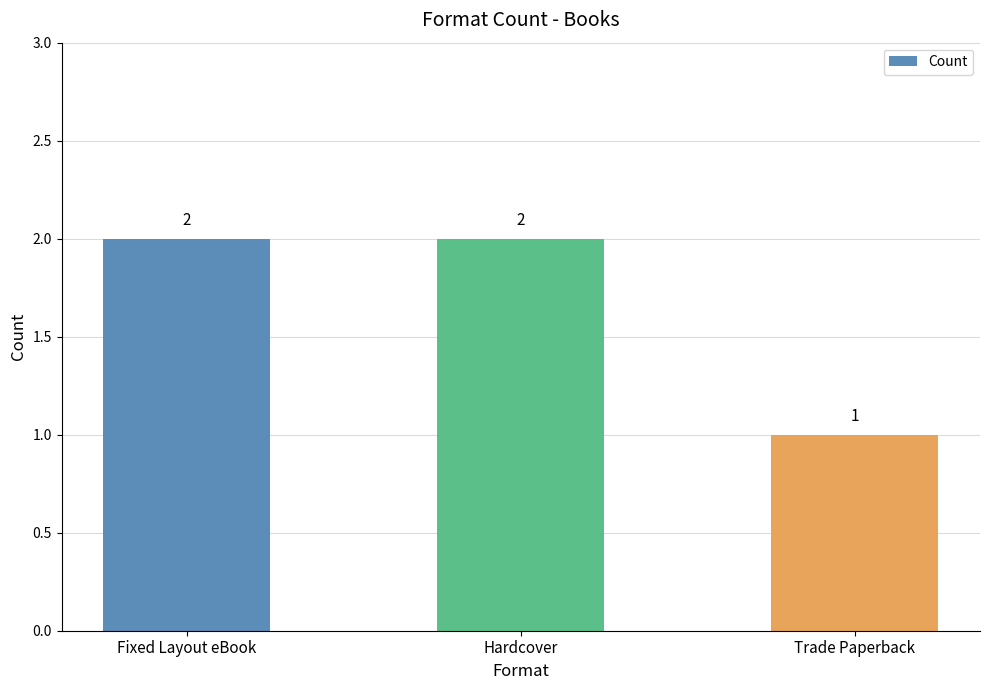

Count the number of data series in this chart.

1